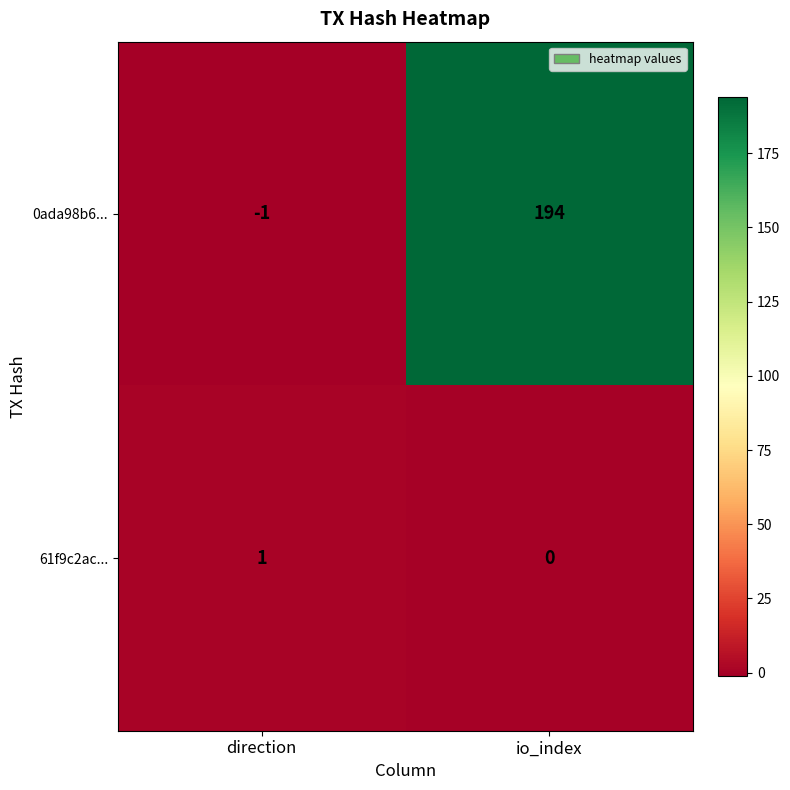

Where is 0ada98b6... nearest to the value 96?

direction